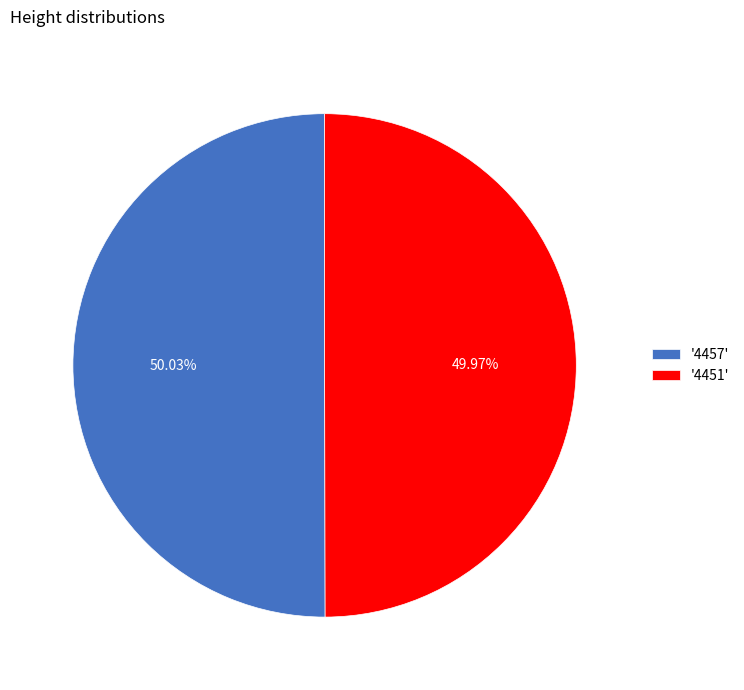

Does any single category account for the majority?

Yes